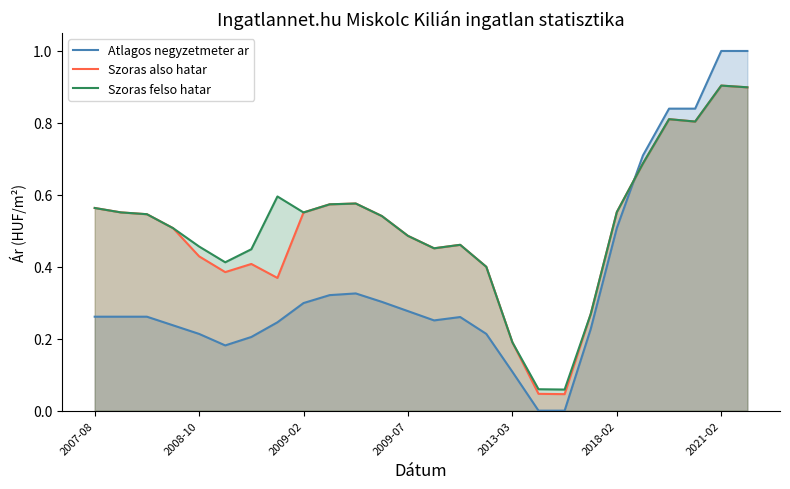

What is the maximum value shown in the chart?

1.0